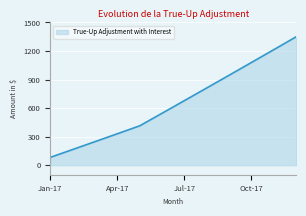

What is the smallest value displayed?

82.2